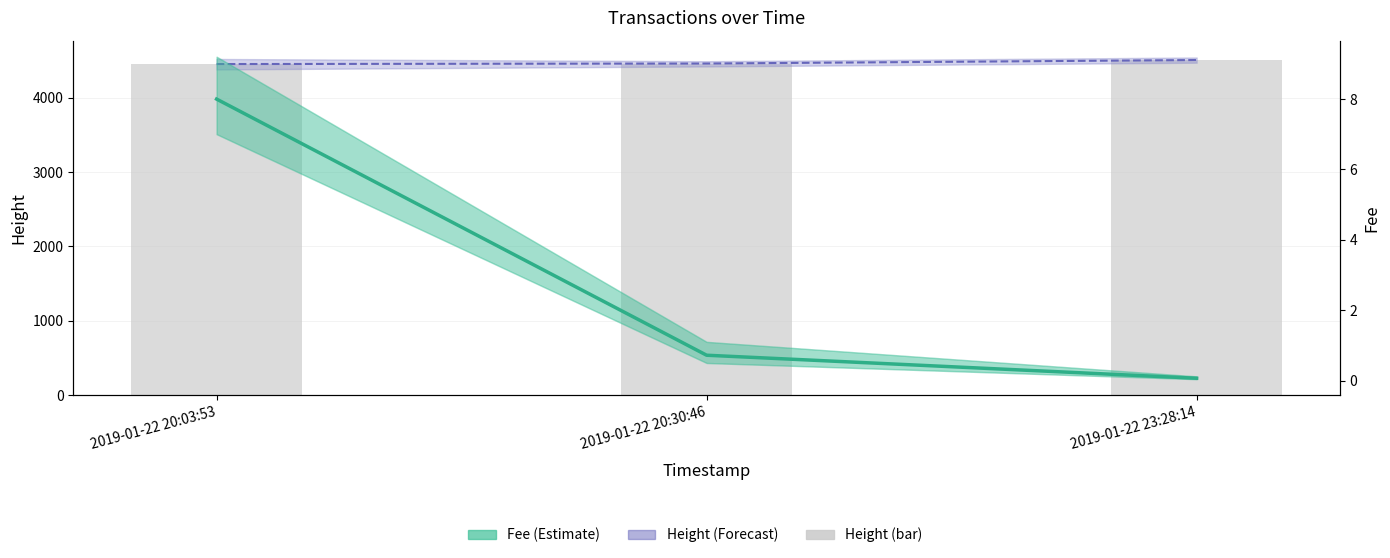

What is the minimum value for Fee (Estimate)?

0.1